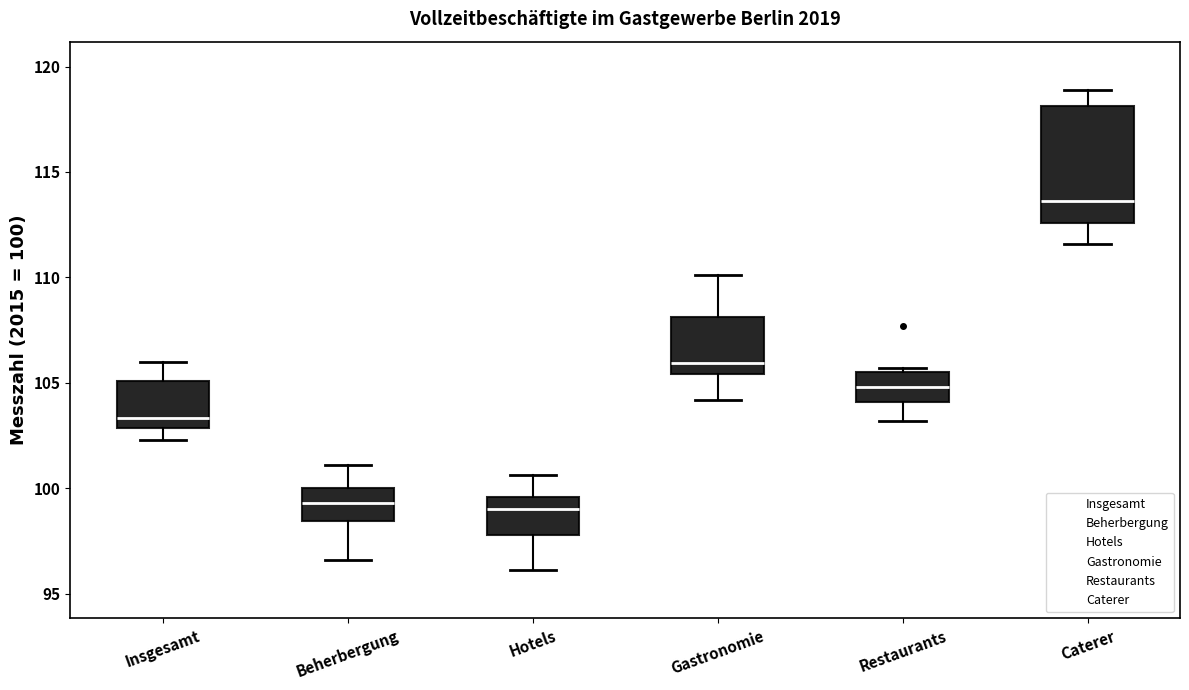

Reading left to right, read every box against the y-axis: the position of its median line, the range the box covers, and the ends of its whiskers. The values are not printed on the chart, so give them approximately, as read against the axis.

Insgesamt: median 103.5, box 103.0 to 105.0, whiskers 102.5 to 106.0
Beherbergung: median 99.5, box 98.5 to 100.0, whiskers 96.5 to 101.0
Hotels: median 99.0, box 98.0 to 99.5, whiskers 96.0 to 100.5
Gastronomie: median 106.0, box 105.5 to 108.0, whiskers 104.0 to 110.0
Restaurants: median 105.0, box 104.0 to 105.5, whiskers 103.0 to 105.5 (just above the box's upper edge)
Caterer: median 113.5, box 112.5 to 118.0, whiskers 111.5 to 119.0